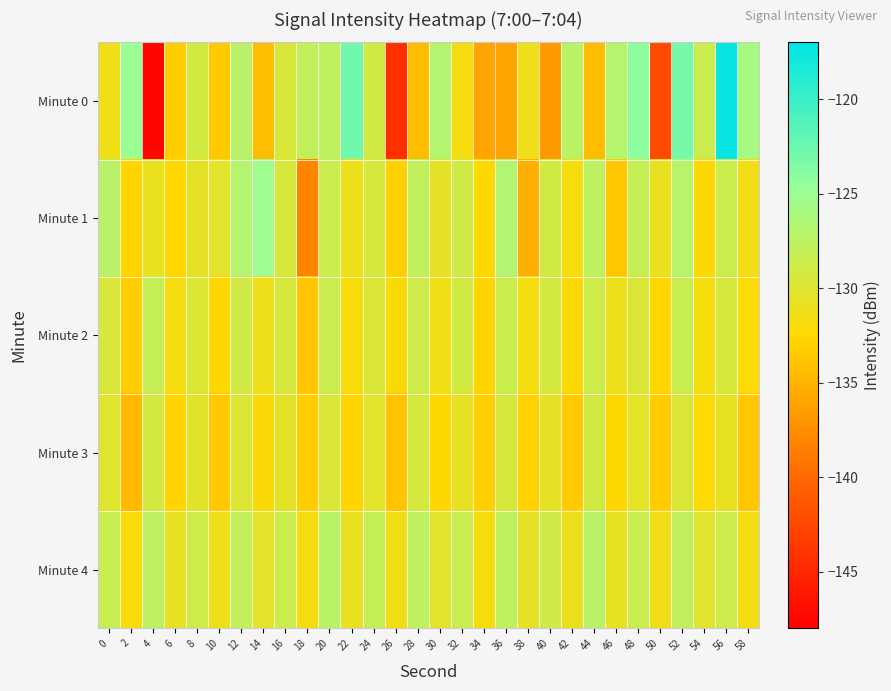

Which series has the largest total across all categories?

Minute 4